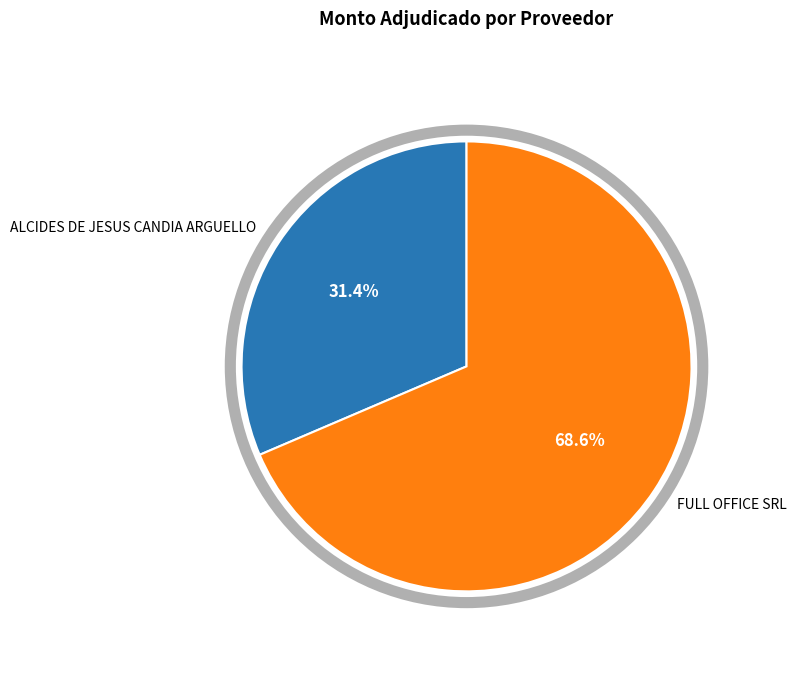

To the nearest percent, what is the combined percentage of FULL OFFICE SRL and ALCIDES DE JESUS CANDIA ARGUELLO?

100%